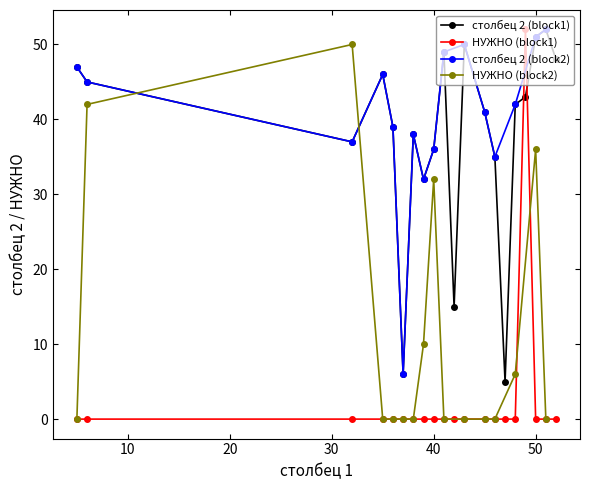

What is the value of the столбец 2 point at the 18th from the left?

48